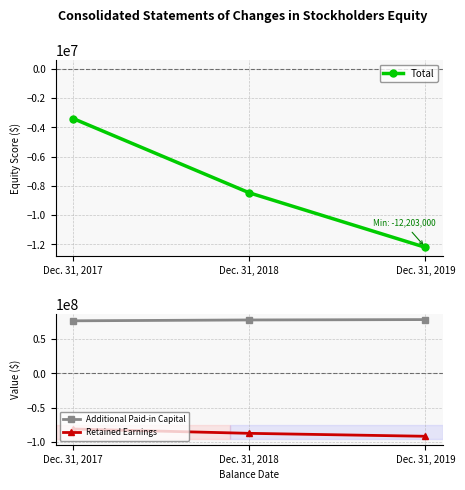

Reading left to right, what are all the values shown in this chart?

Total: Dec. 31, 2017=-3408000	Dec. 31, 2018=-8479000	Dec. 31, 2019=-12203000
Additional Paid-in Capital: Dec. 31, 2017=76494000	Dec. 31, 2018=77725000	Dec. 31, 2019=78272000
Retained Earnings: Dec. 31, 2017=-80841000	Dec. 31, 2018=-87149000	Dec. 31, 2019=-91425000